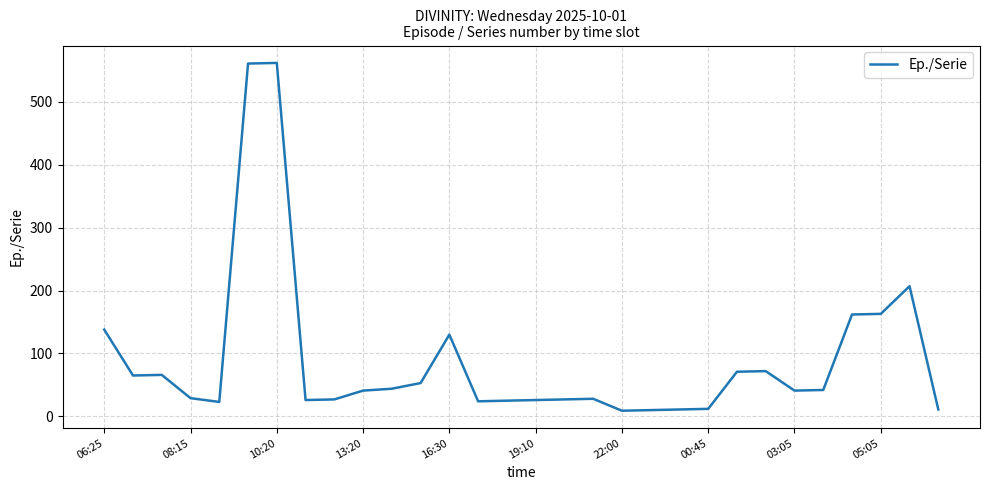

True or false: there are more than 2 points higher than both neighbors.

True